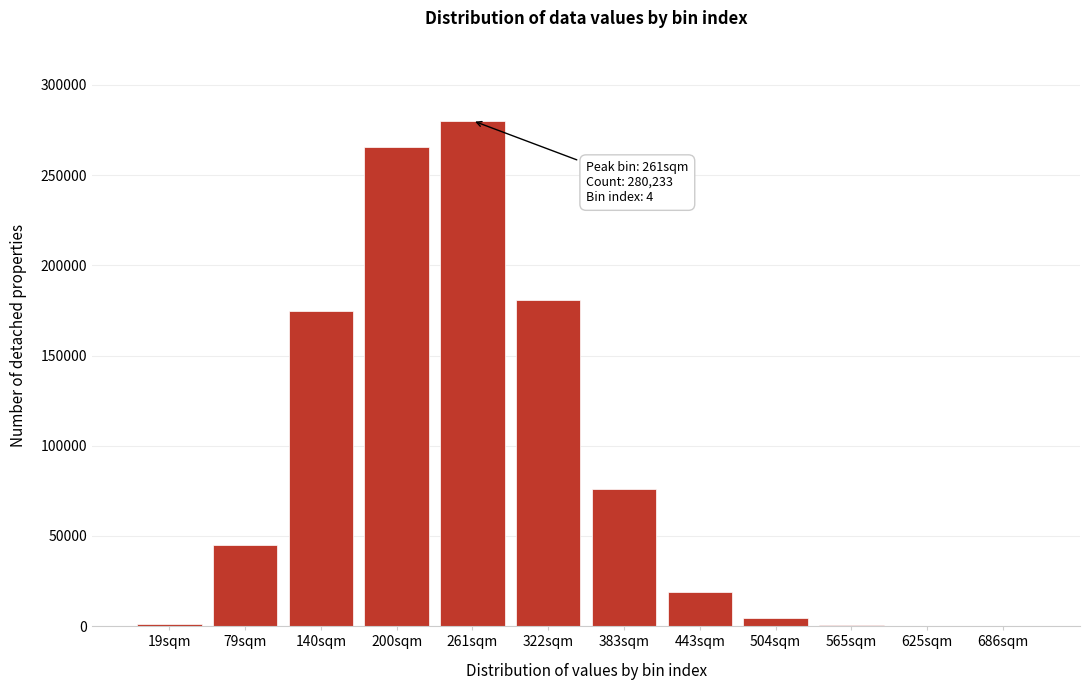

Which label corresponds to the largest value in the chart?

261sqm